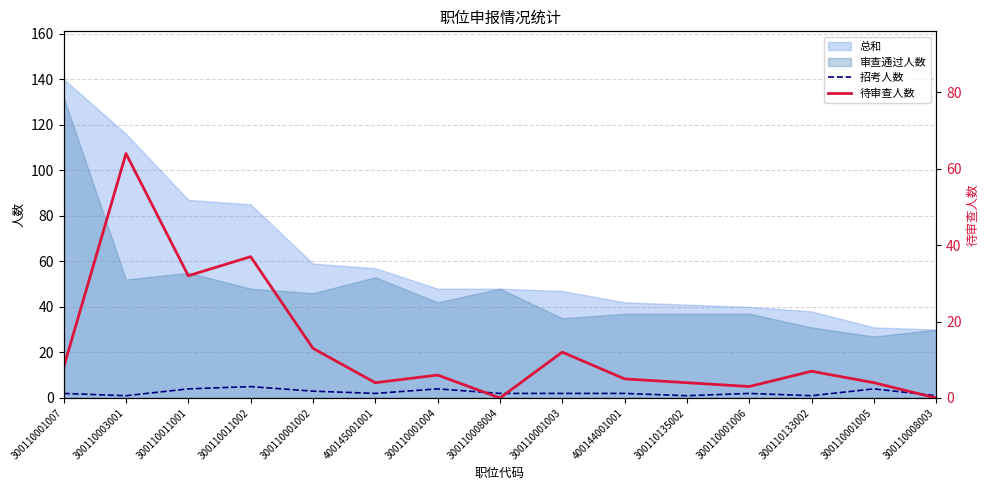

Where do 待审查人数 and 招考人数 first cross each other?

300110001004 and 300110008004